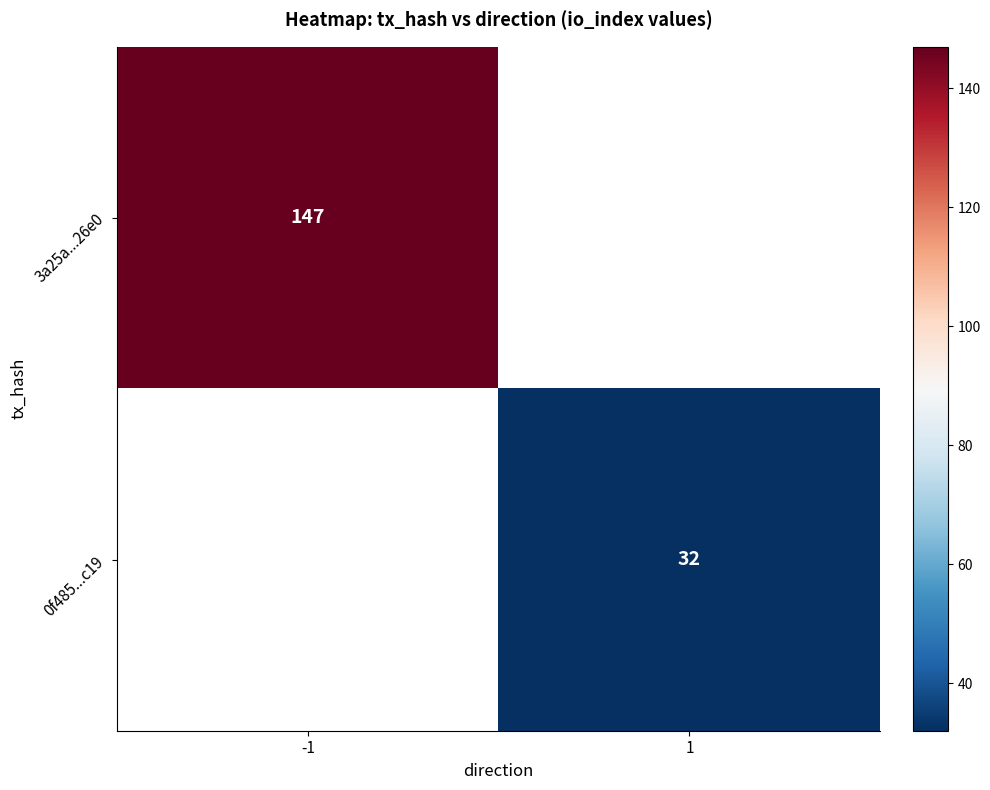

Which category has the highest value across all series?

-1